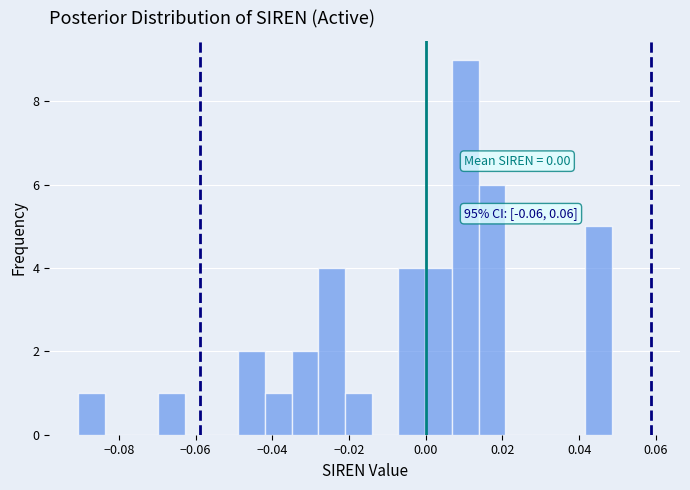

Read against the x-axis, roughly where is the centre of the tallest bar?

0.010